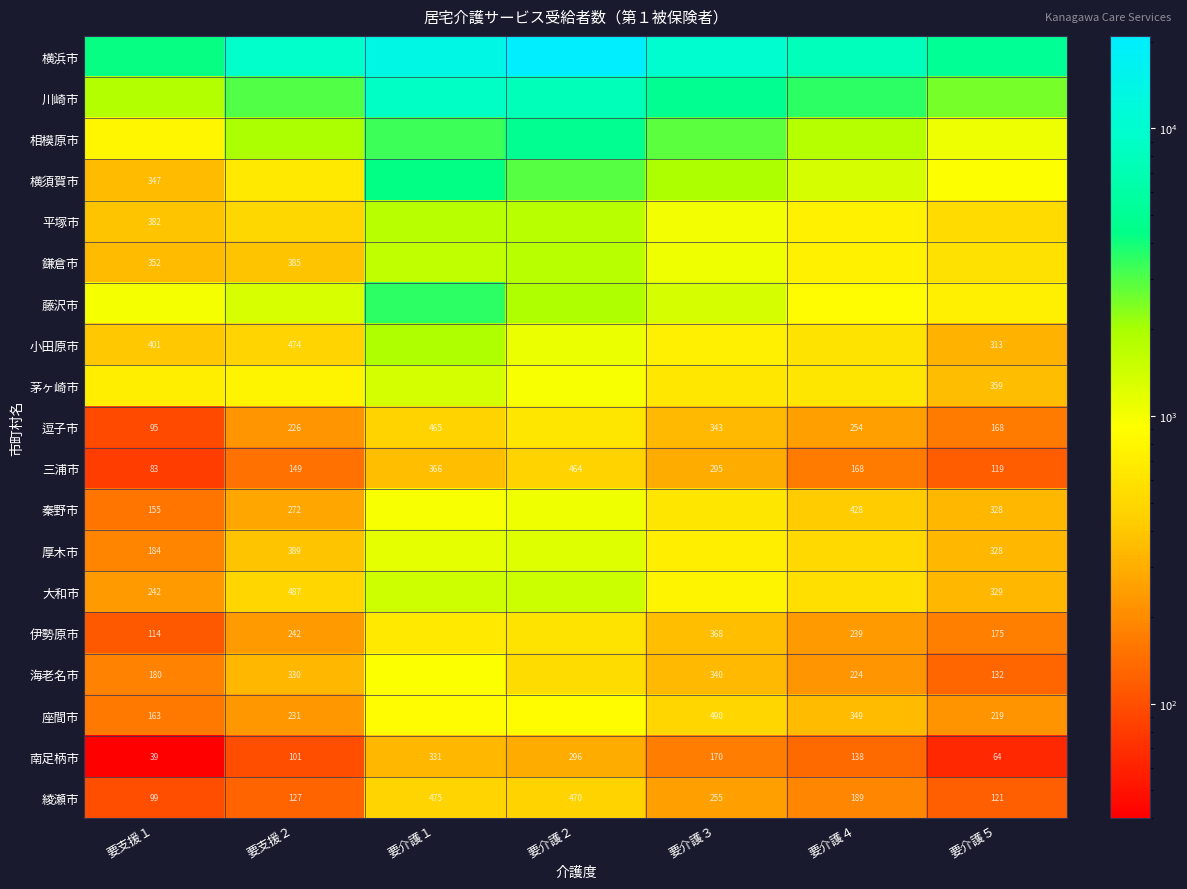

Read the 南足柄市 value at 要介護２.

296